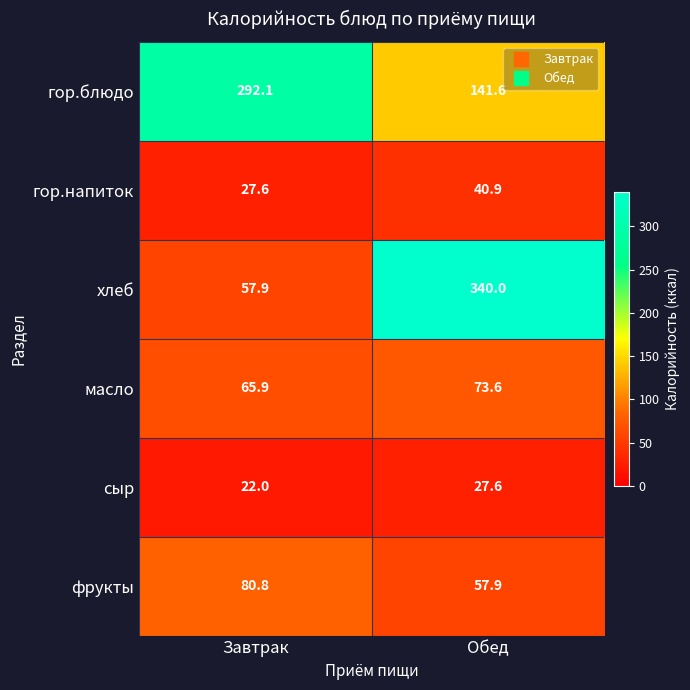

True or false: масло has a value of 43.7 at Завтрак.

False